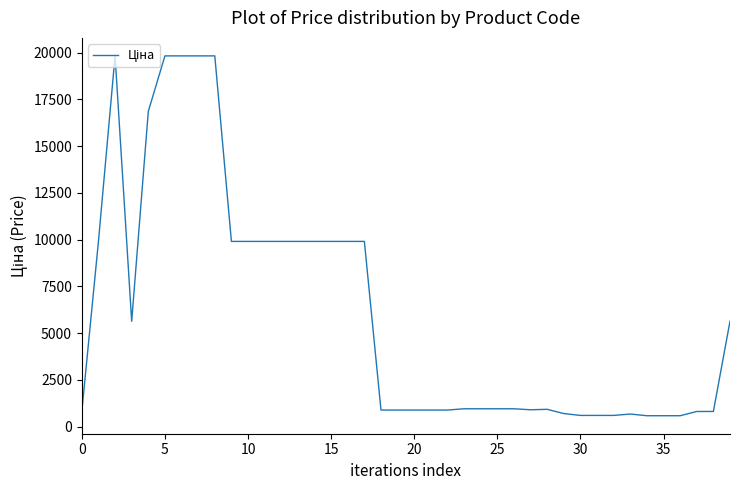

What is the difference between the maximum and minimum values?

19245.8